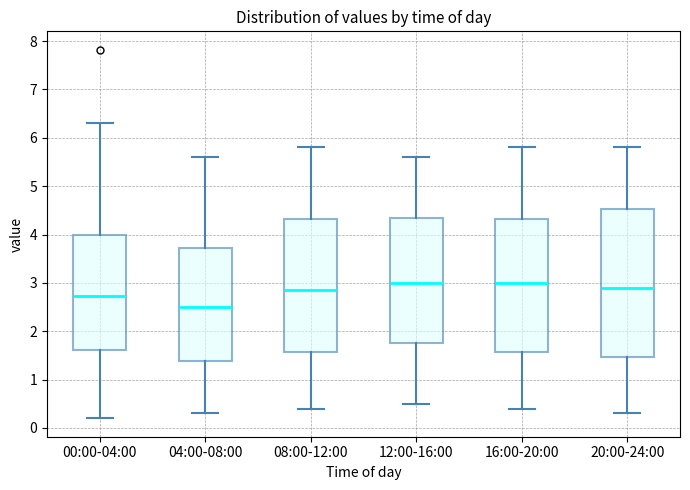

Where does the upper whisker of the box for 04:00-08:00 end on the y-axis? The values are not printed on the chart, so give them approximately, as read against the axis.

5.6